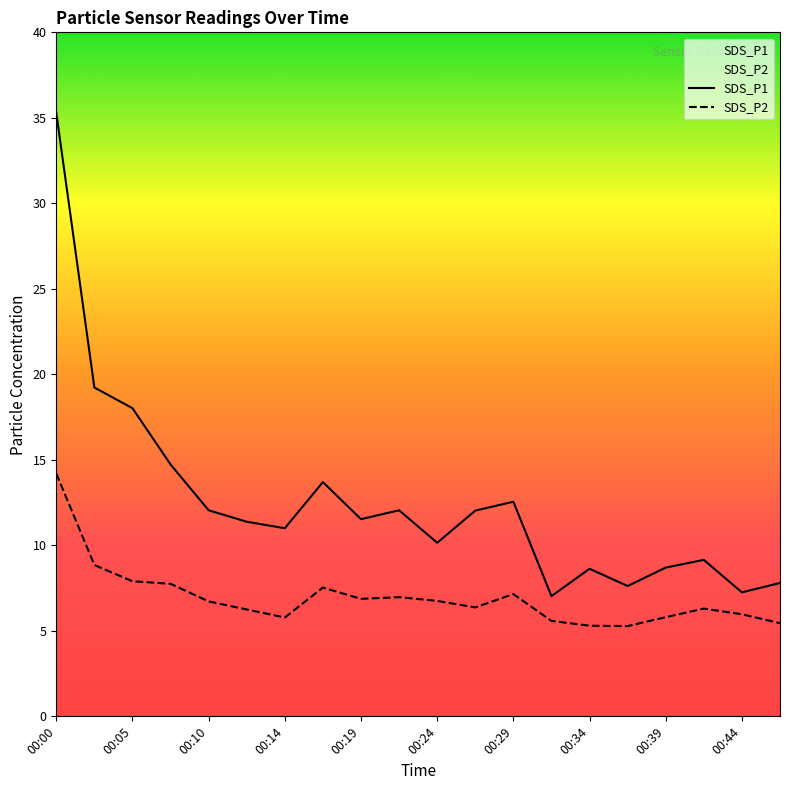

Where is SDS_P1 nearest to the value 21?

00:02